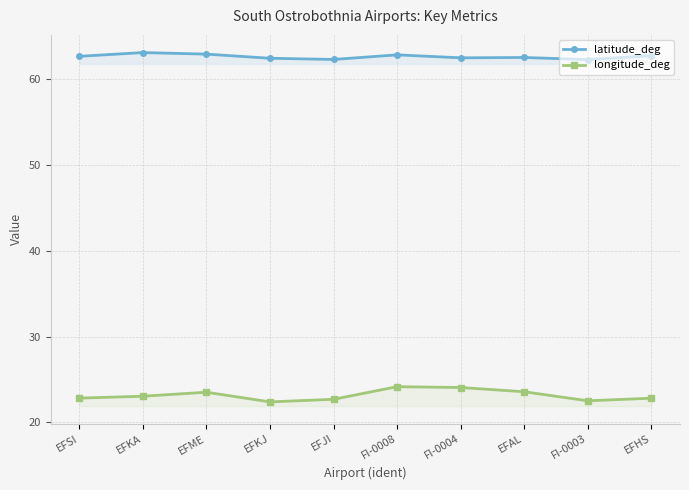

What is the total value across all series at EFAL?

86.1